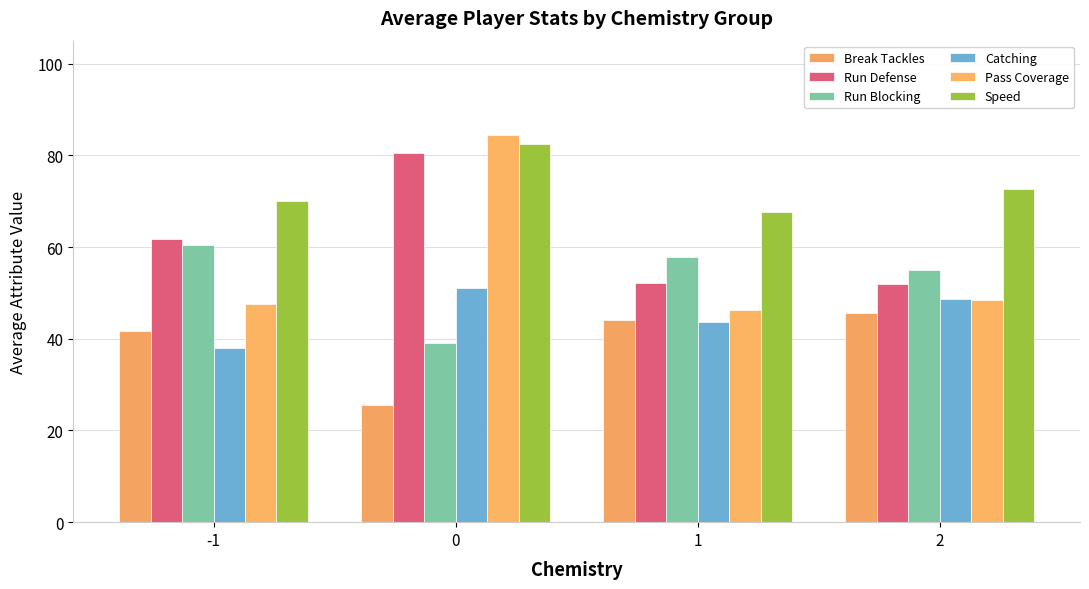

At -1, list the series in order from smallest to largest.

Catching, Break Tackles, Pass Coverage, Run Blocking, Run Defense, Speed